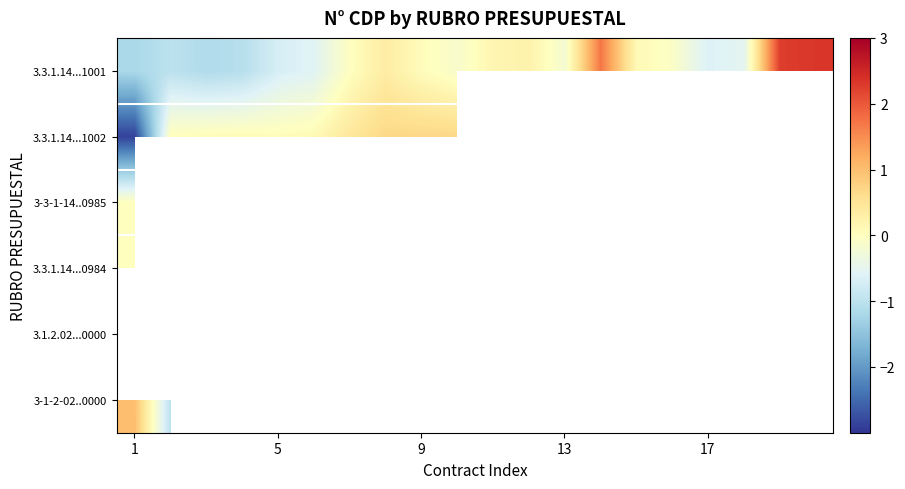

How many values in 3.3.1.14...1002 are above zero?

9